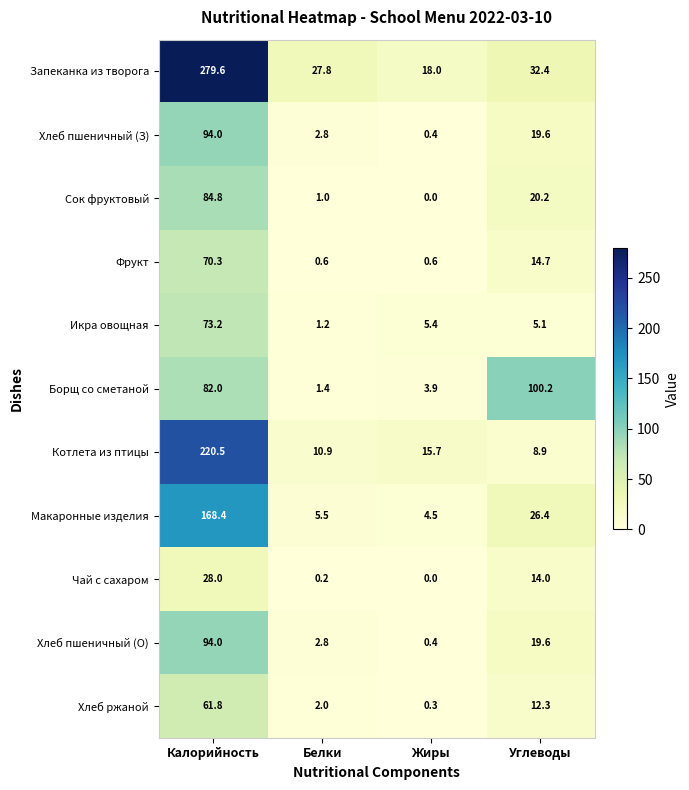

At how many categories does at least one series exceed 210?

1